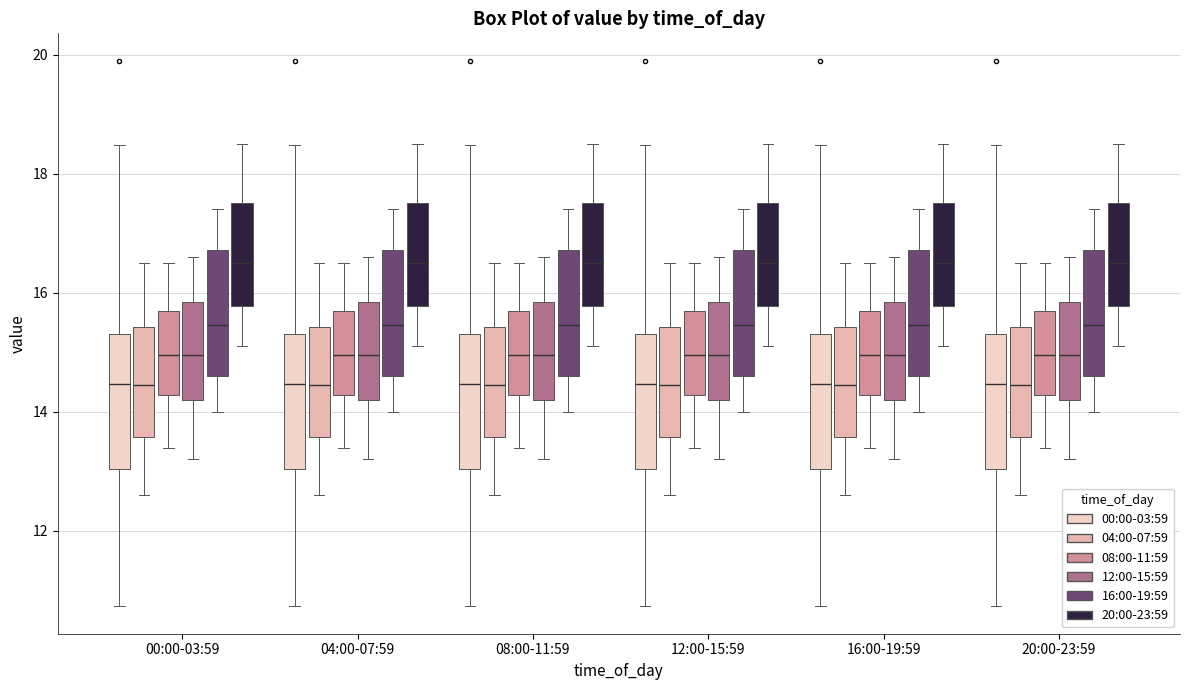

Reading left to right, read every box against the y-axis: the position of its median line, the range the box covers, and the ends of its whiskers. The values are not printed on the chart, so give them approximately, as read against the axis.

00:00-03:59 (00:00-03:59): median 14.4, box 13.0 to 15.4, whiskers 10.8 to 18.4
00:00-03:59 (04:00-07:59): median 14.4, box 13.6 to 15.4, whiskers 12.6 to 16.6
00:00-03:59 (08:00-11:59): median 15.0, box 14.2 to 15.8, whiskers 13.4 to 16.6
00:00-03:59 (12:00-15:59): median 15.0, box 14.2 to 15.8, whiskers 13.2 to 16.6
00:00-03:59 (16:00-19:59): median 15.4, box 14.6 to 16.8, whiskers 14.0 to 17.4
00:00-03:59 (20:00-23:59): median 16.6, box 15.8 to 17.6, whiskers 15.2 to 18.6
04:00-07:59 (00:00-03:59): median 14.4, box 13.0 to 15.4, whiskers 10.8 to 18.4
04:00-07:59 (04:00-07:59): median 14.4, box 13.6 to 15.4, whiskers 12.6 to 16.6
04:00-07:59 (08:00-11:59): median 15.0, box 14.2 to 15.8, whiskers 13.4 to 16.6
04:00-07:59 (12:00-15:59): median 15.0, box 14.2 to 15.8, whiskers 13.2 to 16.6
04:00-07:59 (16:00-19:59): median 15.4, box 14.6 to 16.8, whiskers 14.0 to 17.4
04:00-07:59 (20:00-23:59): median 16.6, box 15.8 to 17.6, whiskers 15.2 to 18.6
08:00-11:59 (00:00-03:59): median 14.4, box 13.0 to 15.4, whiskers 10.8 to 18.4
08:00-11:59 (04:00-07:59): median 14.4, box 13.6 to 15.4, whiskers 12.6 to 16.6
08:00-11:59 (08:00-11:59): median 15.0, box 14.2 to 15.8, whiskers 13.4 to 16.6
08:00-11:59 (12:00-15:59): median 15.0, box 14.2 to 15.8, whiskers 13.2 to 16.6
08:00-11:59 (16:00-19:59): median 15.4, box 14.6 to 16.8, whiskers 14.0 to 17.4
08:00-11:59 (20:00-23:59): median 16.6, box 15.8 to 17.6, whiskers 15.2 to 18.6
12:00-15:59 (00:00-03:59): median 14.4, box 13.0 to 15.4, whiskers 10.8 to 18.4
12:00-15:59 (04:00-07:59): median 14.4, box 13.6 to 15.4, whiskers 12.6 to 16.6
12:00-15:59 (08:00-11:59): median 15.0, box 14.2 to 15.8, whiskers 13.4 to 16.6
12:00-15:59 (12:00-15:59): median 15.0, box 14.2 to 15.8, whiskers 13.2 to 16.6
12:00-15:59 (16:00-19:59): median 15.4, box 14.6 to 16.8, whiskers 14.0 to 17.4
12:00-15:59 (20:00-23:59): median 16.6, box 15.8 to 17.6, whiskers 15.2 to 18.6
16:00-19:59 (00:00-03:59): median 14.4, box 13.0 to 15.4, whiskers 10.8 to 18.4
16:00-19:59 (04:00-07:59): median 14.4, box 13.6 to 15.4, whiskers 12.6 to 16.6
16:00-19:59 (08:00-11:59): median 15.0, box 14.2 to 15.8, whiskers 13.4 to 16.6
16:00-19:59 (12:00-15:59): median 15.0, box 14.2 to 15.8, whiskers 13.2 to 16.6
16:00-19:59 (16:00-19:59): median 15.4, box 14.6 to 16.8, whiskers 14.0 to 17.4
16:00-19:59 (20:00-23:59): median 16.6, box 15.8 to 17.6, whiskers 15.2 to 18.6
20:00-23:59 (00:00-03:59): median 14.4, box 13.0 to 15.4, whiskers 10.8 to 18.4
20:00-23:59 (04:00-07:59): median 14.4, box 13.6 to 15.4, whiskers 12.6 to 16.6
20:00-23:59 (08:00-11:59): median 15.0, box 14.2 to 15.8, whiskers 13.4 to 16.6
20:00-23:59 (12:00-15:59): median 15.0, box 14.2 to 15.8, whiskers 13.2 to 16.6
20:00-23:59 (16:00-19:59): median 15.4, box 14.6 to 16.8, whiskers 14.0 to 17.4
20:00-23:59 (20:00-23:59): median 16.6, box 15.8 to 17.6, whiskers 15.2 to 18.6